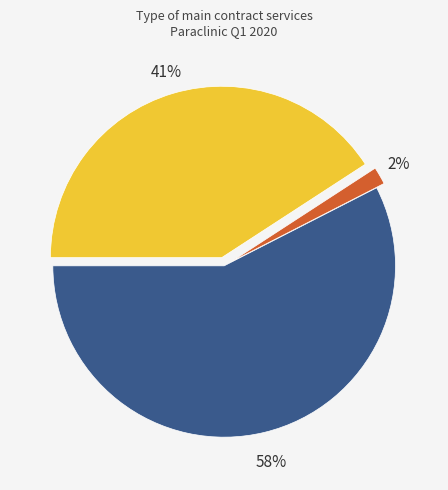

How many slices are in this pie chart?

3